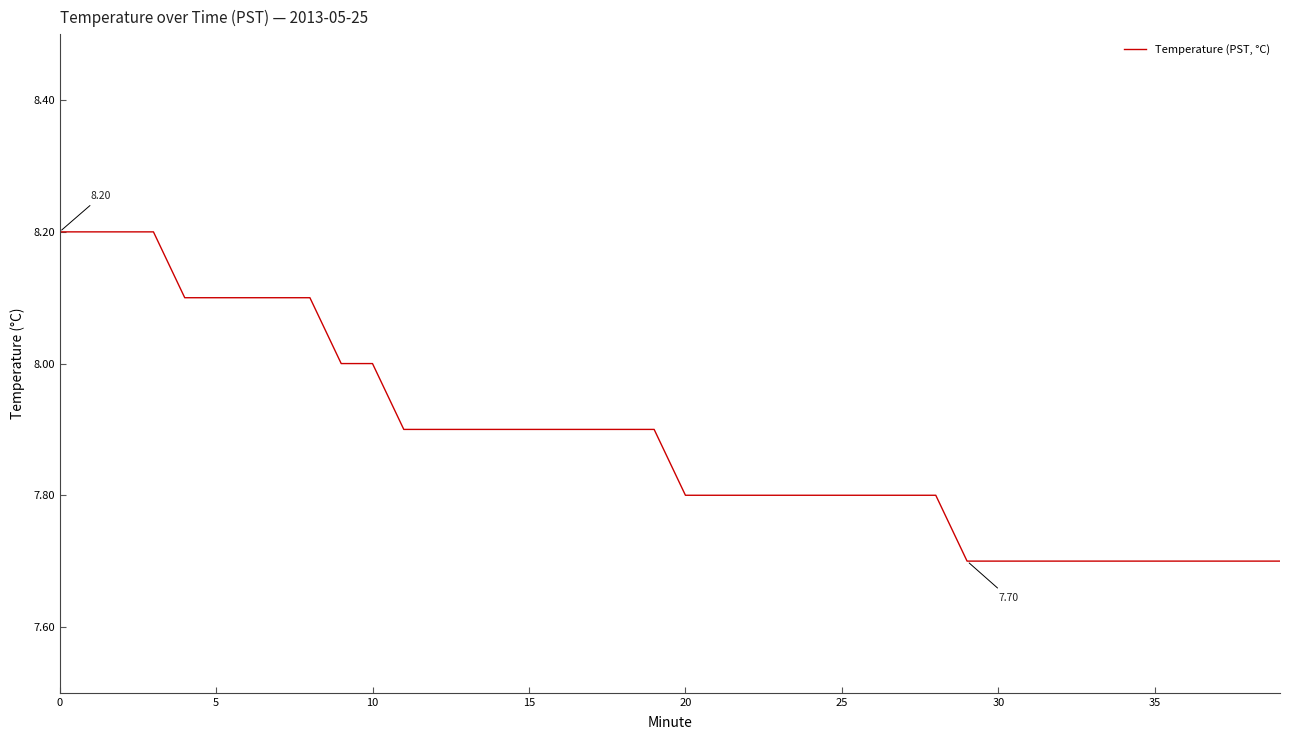

How many lines are shown in the chart?

1